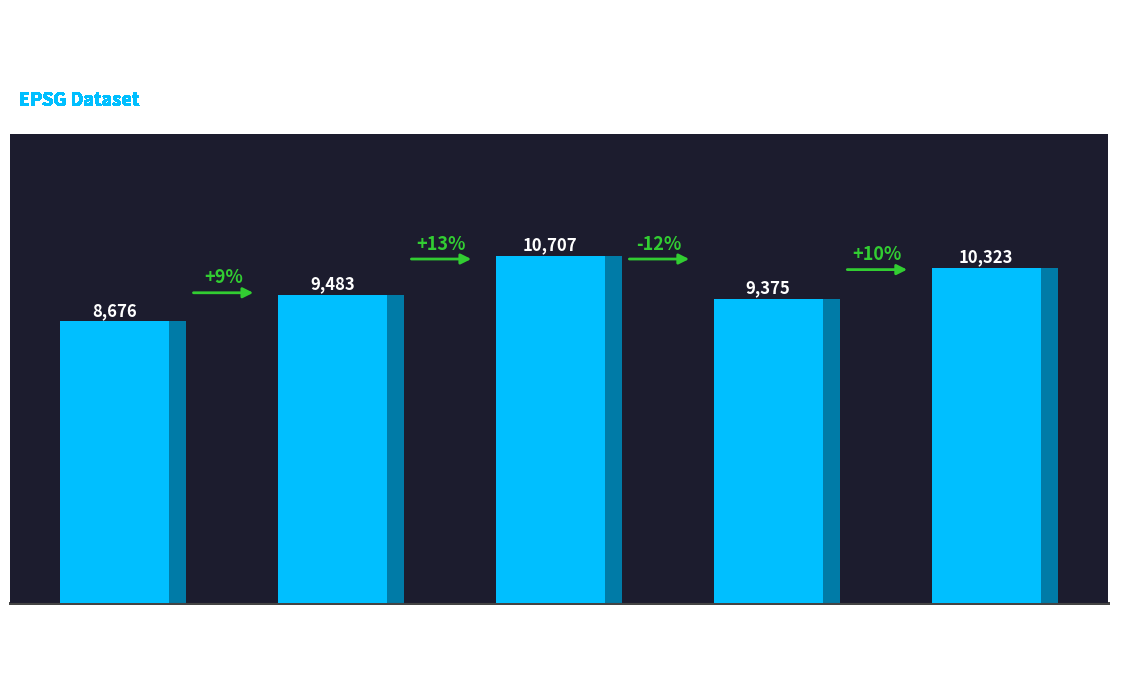

How many series are shown in this chart?

1